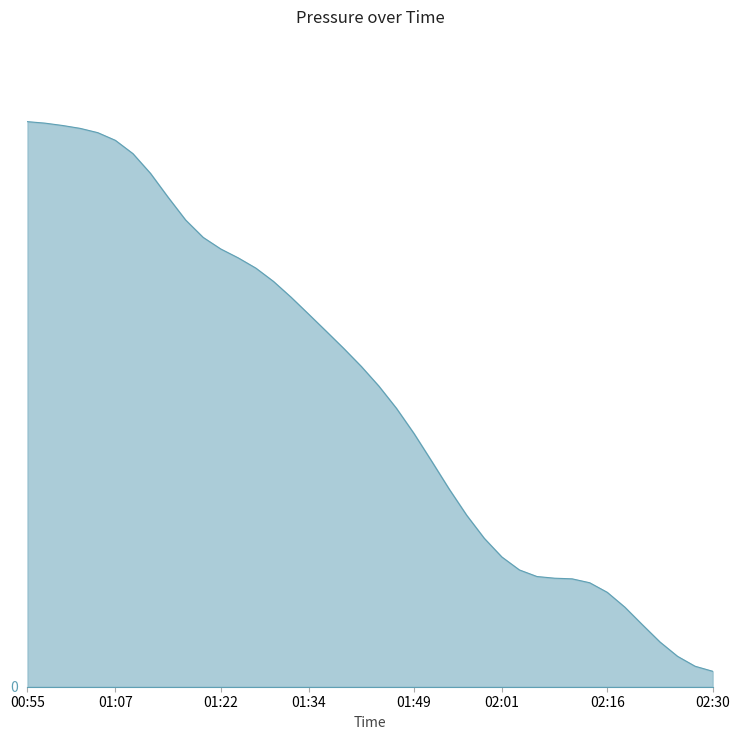

True or false: the data has more than 2 interior local peaks.

False